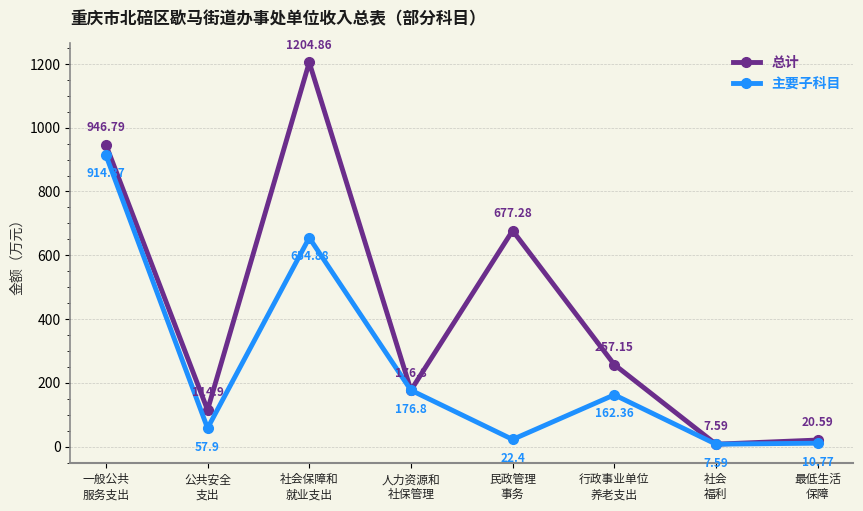

How many data points in 总计 are less than 257?

4